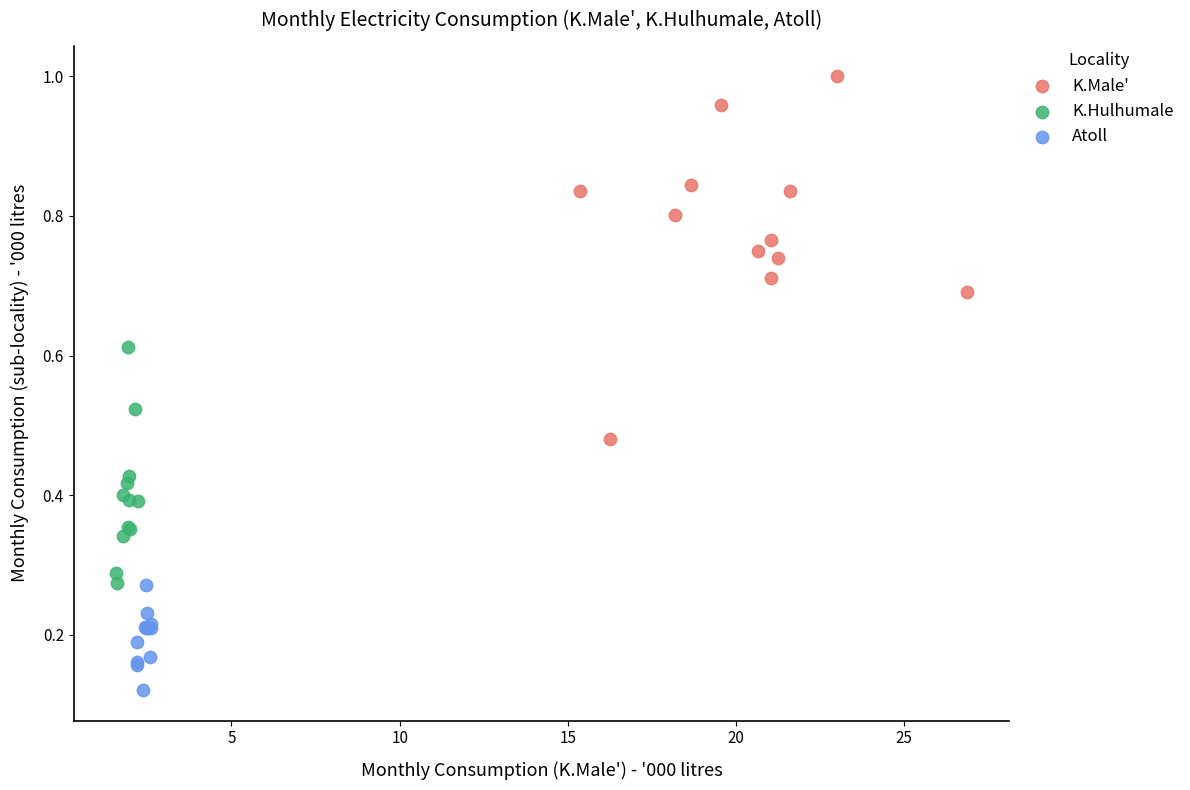

Which series has the widest spread of Y values?

K.Male'